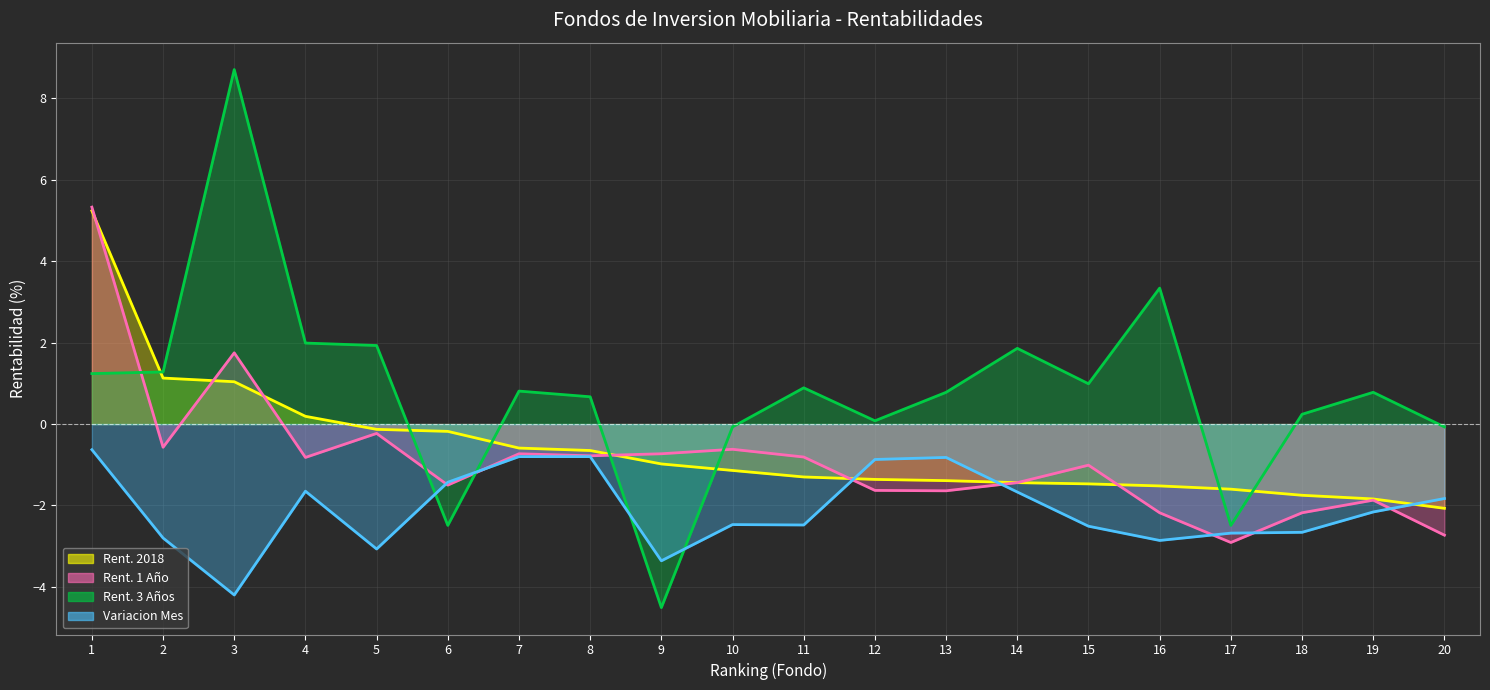

Where do Rent. 2018 (línea) and Rent. 1 Año (línea) first cross each other?

1 and 2